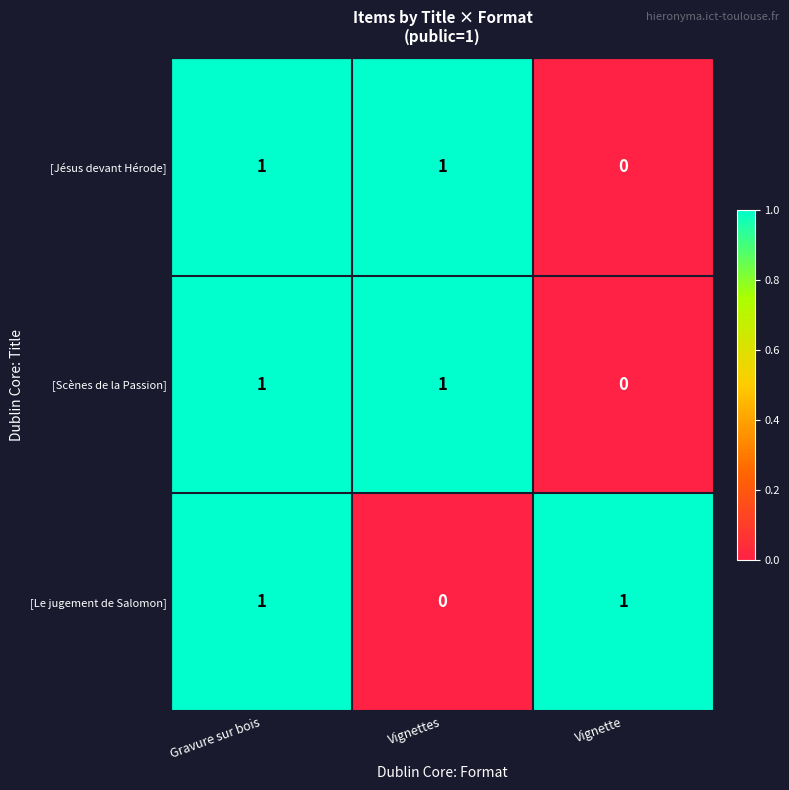

True or false: [Scènes de la Passion] has a value of 0 at Gravure sur bois.

False